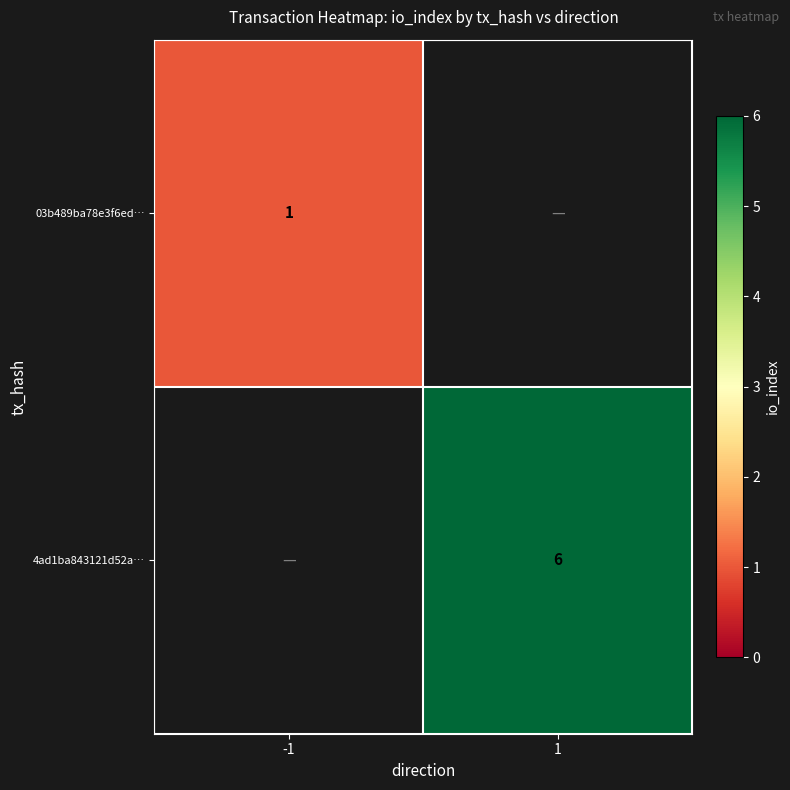

The value of 4ad1ba843121d52a… at 1 is 6. True or false?

True